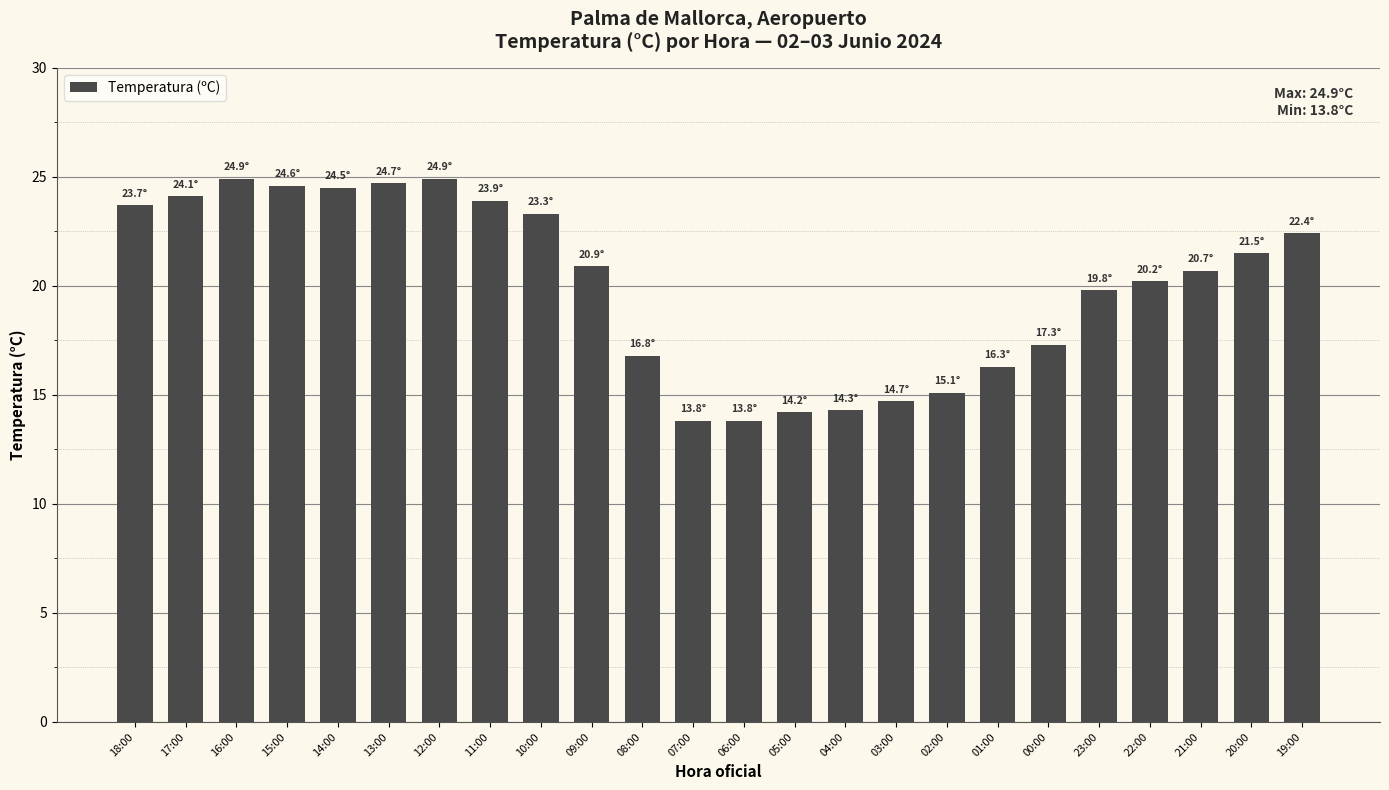

What is the minimum value shown in the chart?

13.8